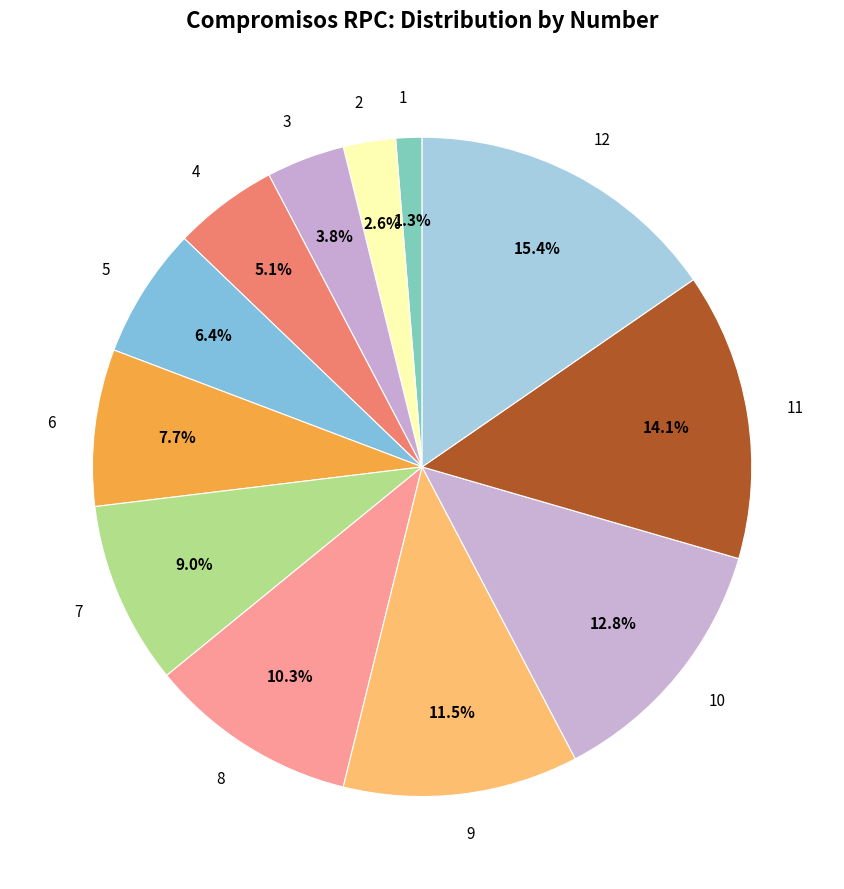

Which slice is the largest?

12